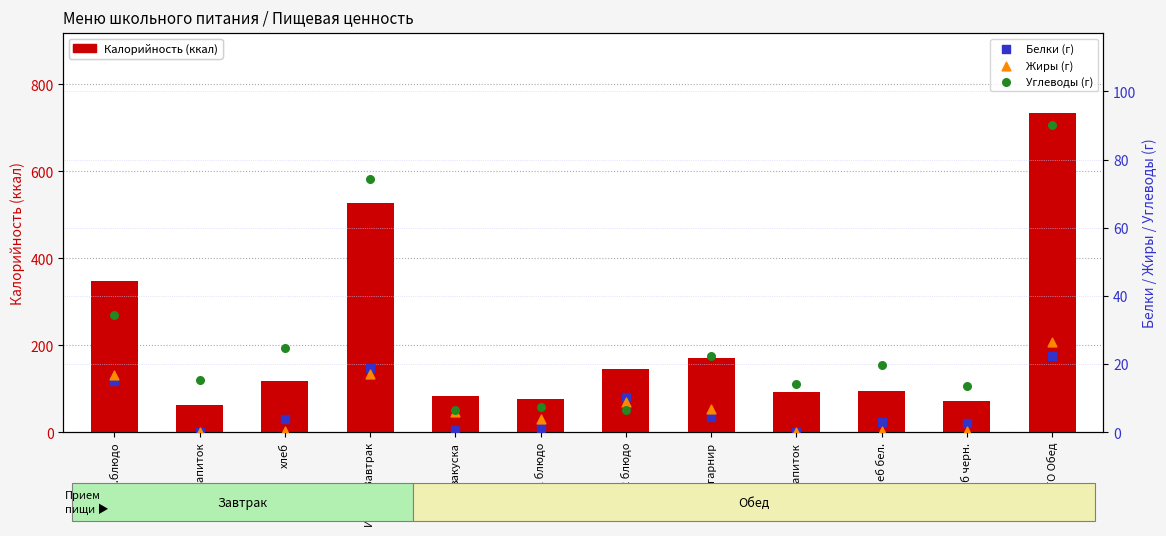

At which category is the sum across all series the highest?

ИТОГО Обед